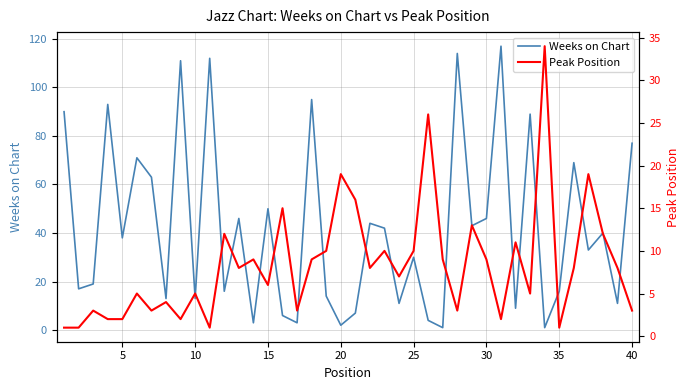

Which series has the largest range (max minus min)?

Weeks on Chart